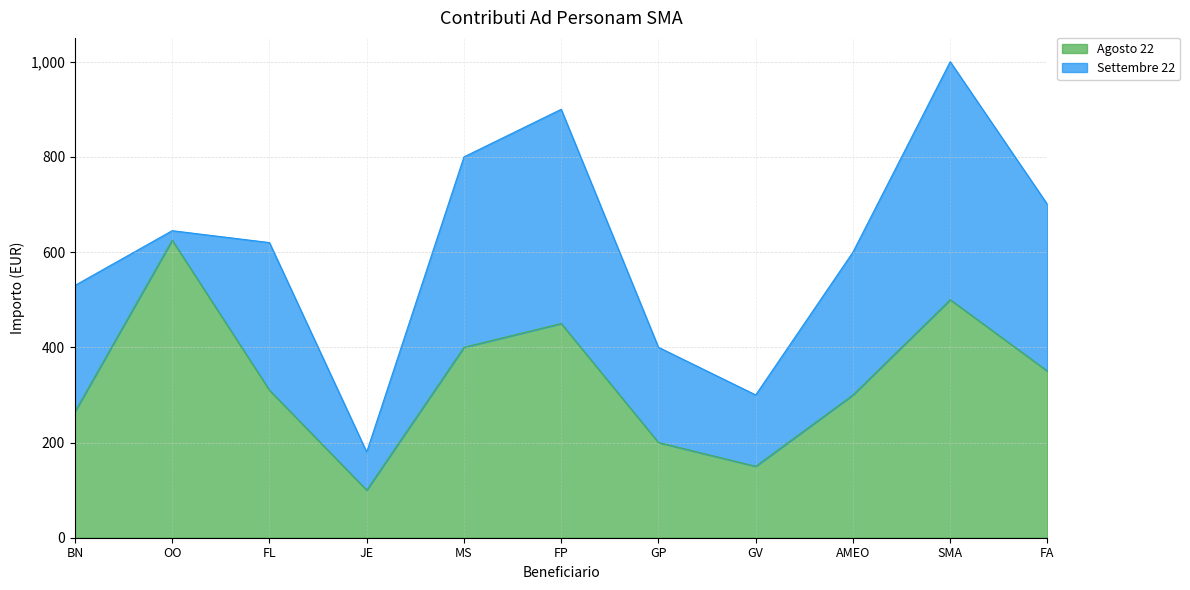

What is the label of the 6th point from the right?

FP